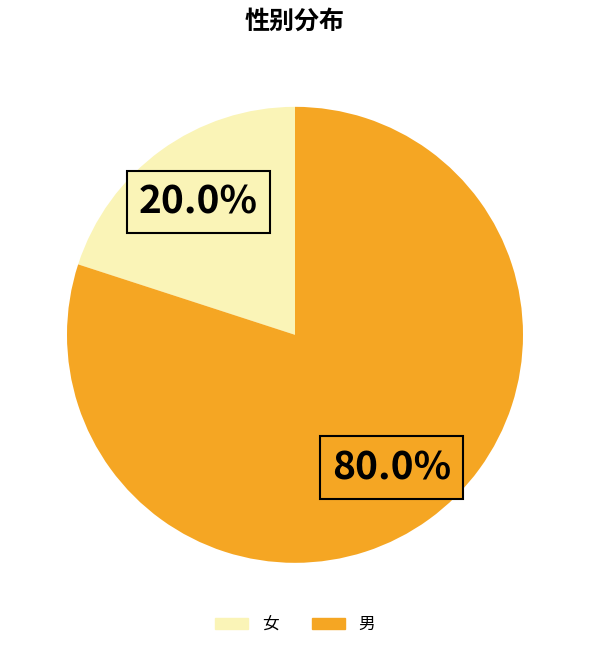

How many slices are in this pie chart?

2